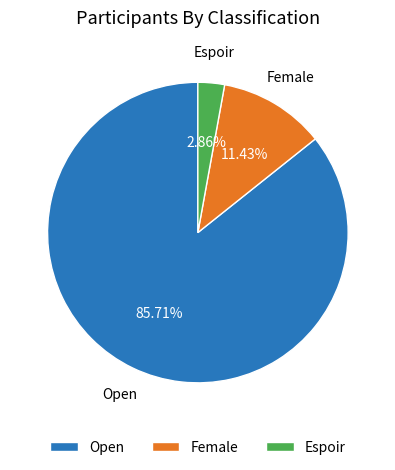

Between Espoir and Open, which is larger?

Open